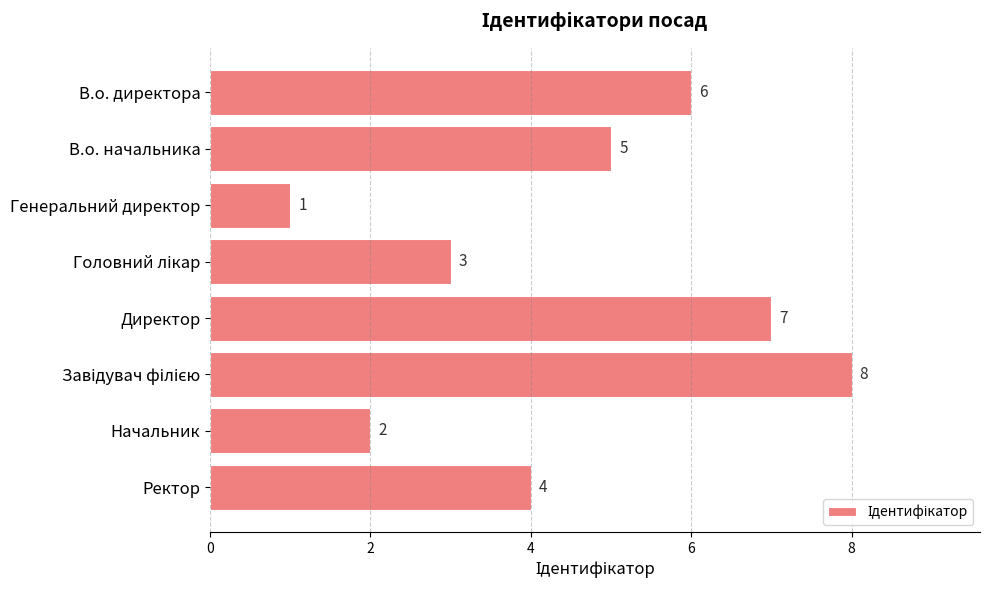

Which has a higher value, В.о. начальника or В.о. директора?

В.о. директора